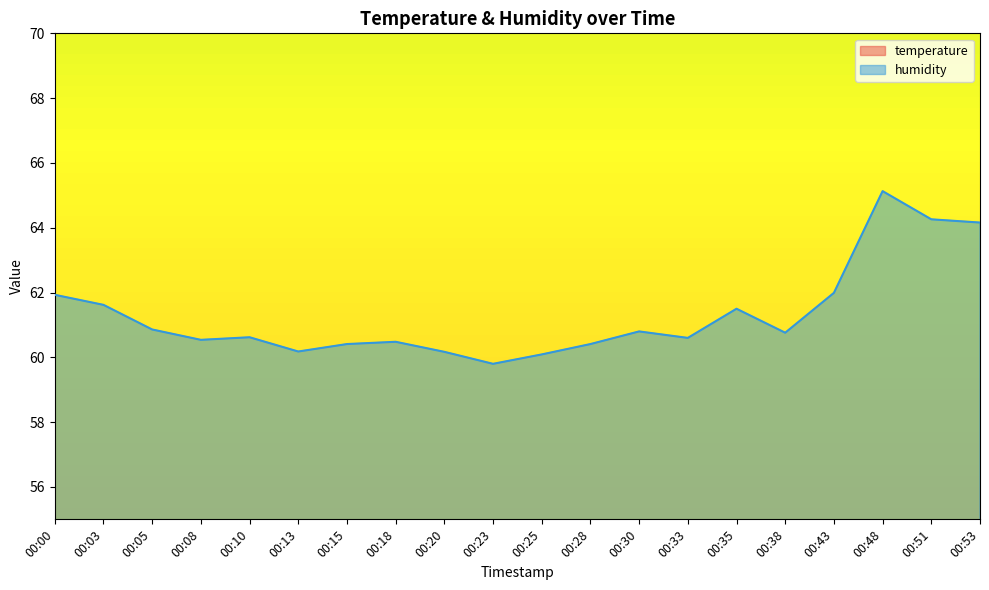

At which label does temperature reach its minimum?

00:51